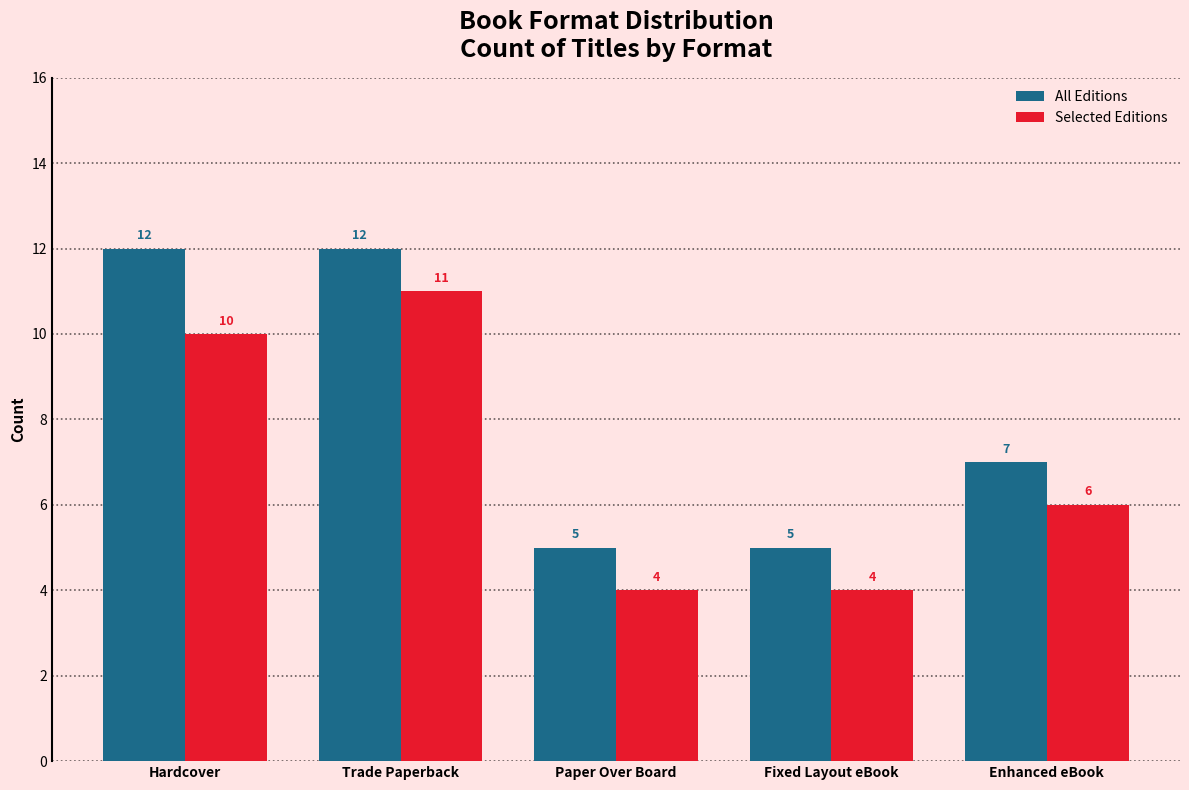

What is the maximum value for Selected Editions?

11